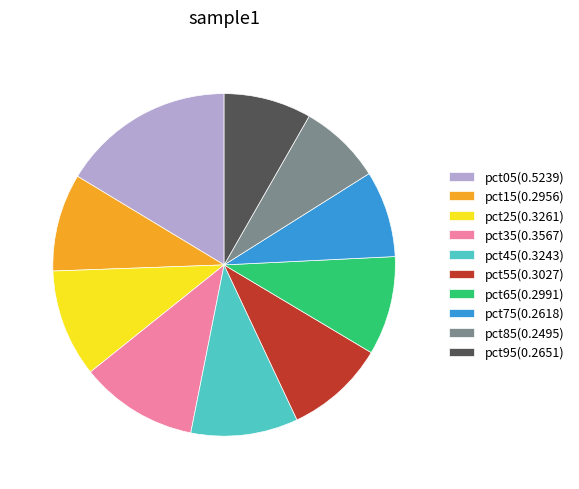

Do pct05(0.5239) and pct75(0.2618) together represent more than half of the pie?

No